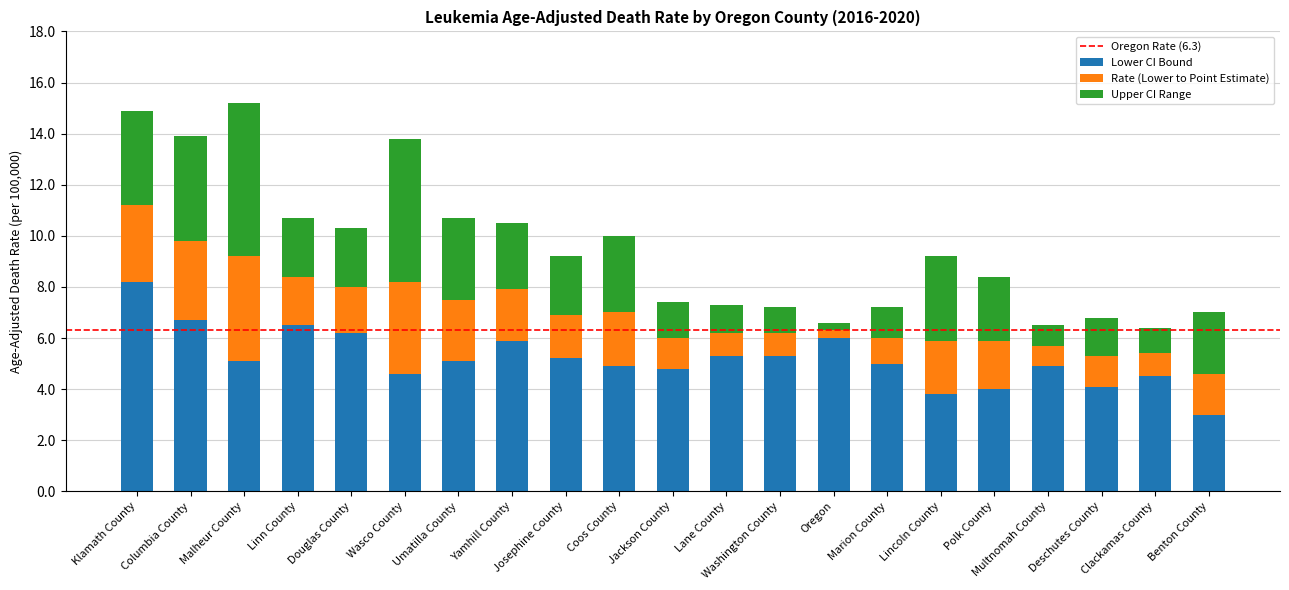

What is the difference between the Lower CI Bound values at Marion County and Polk County?

1.0